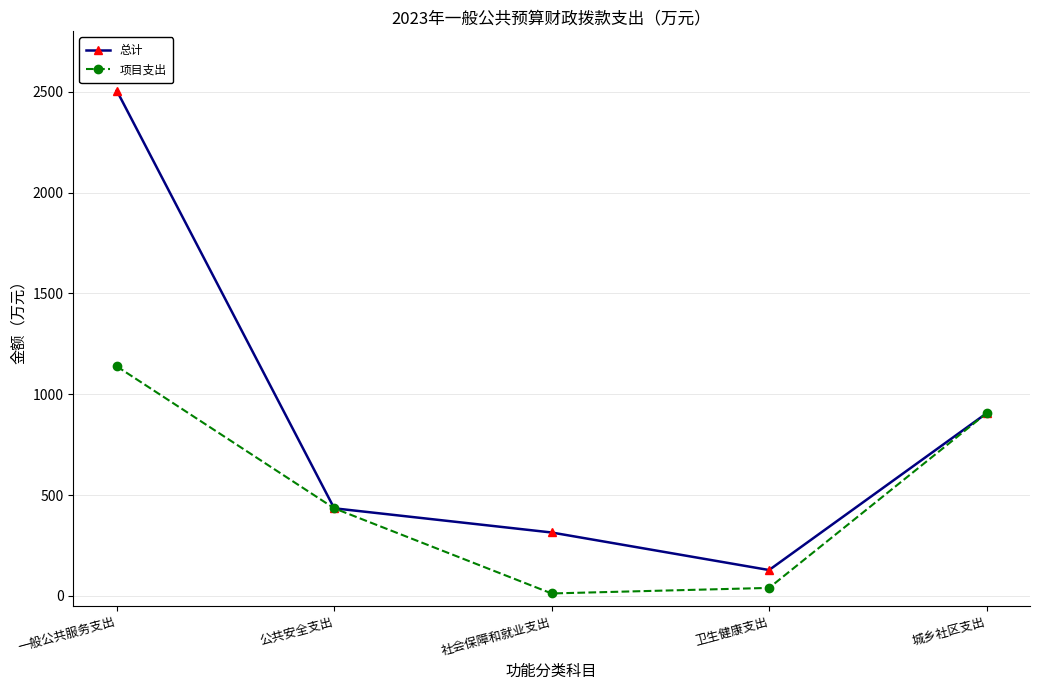

What is the label of the 3rd point from the right?

社会保障和就业支出